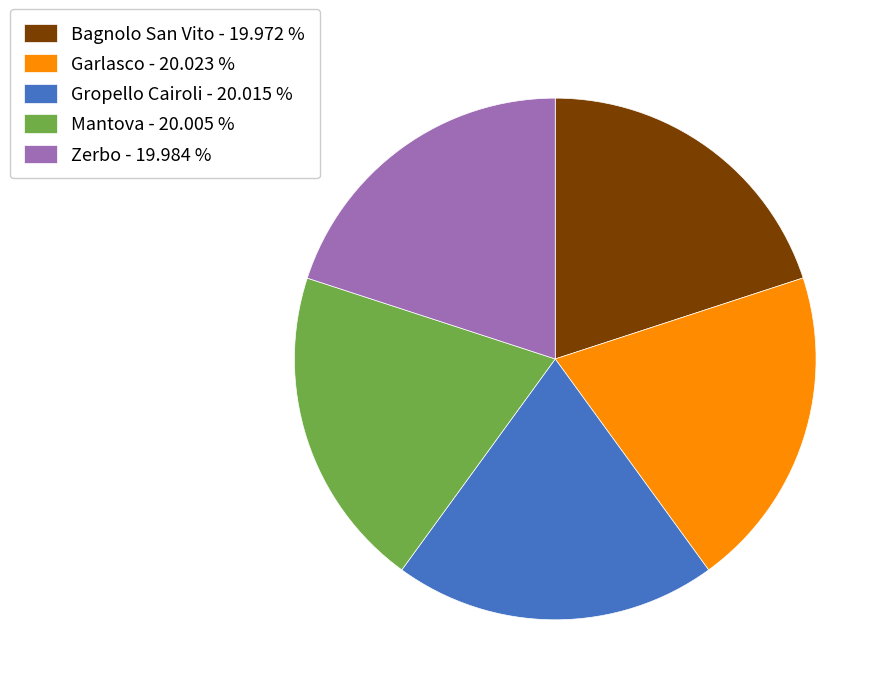

Does Bagnolo San Vito - 19.972 % account for over 50% of the chart?

No